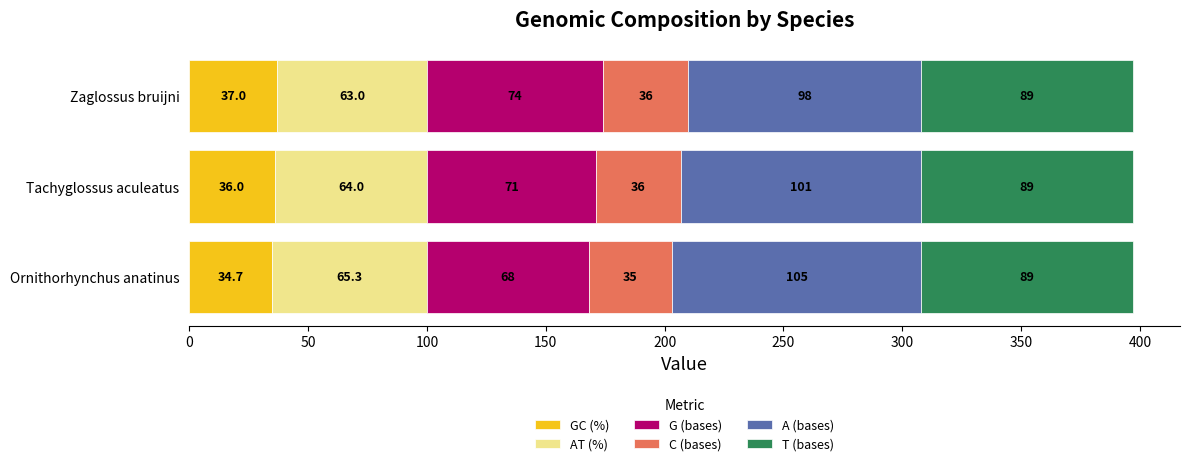

The GC (%) series shows 60.2 at Tachyglossus aculeatus. True or false?

False